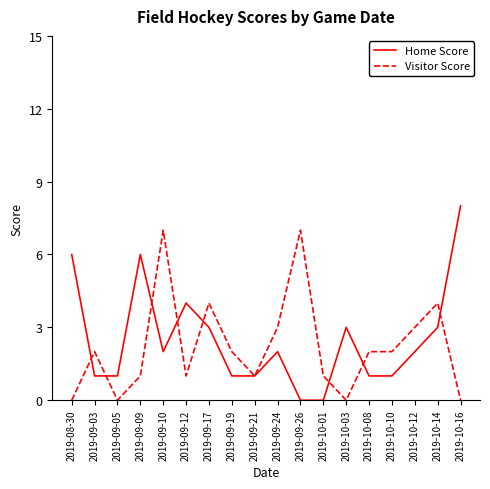

The Visitor Score series shows 5 at 2019-09-26. True or false?

False